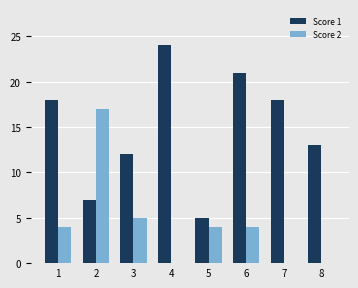

The value of Score 1 at 2 is 12. True or false?

False